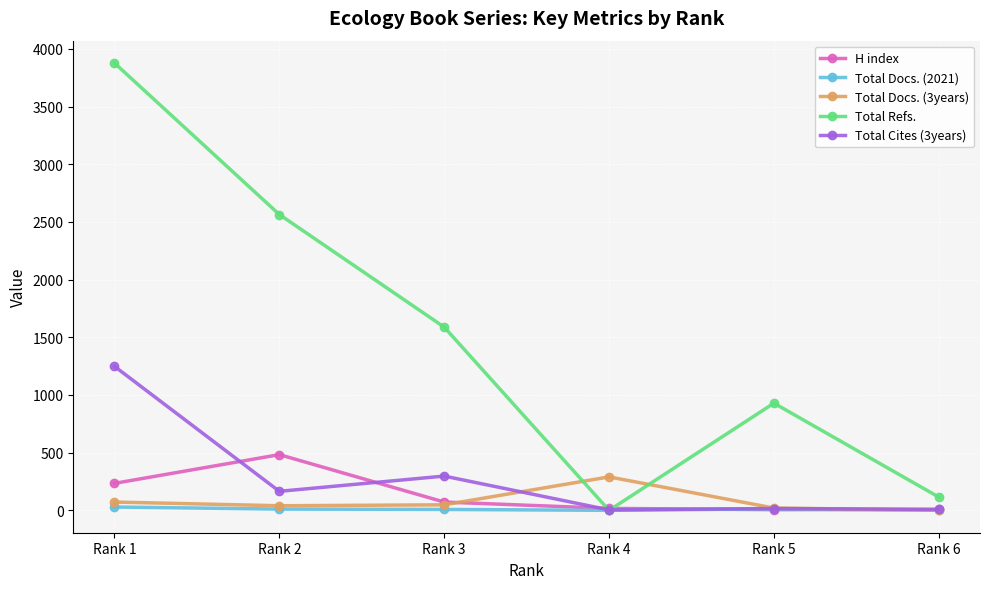

Which label corresponds to the largest value in the chart?

Rank 1